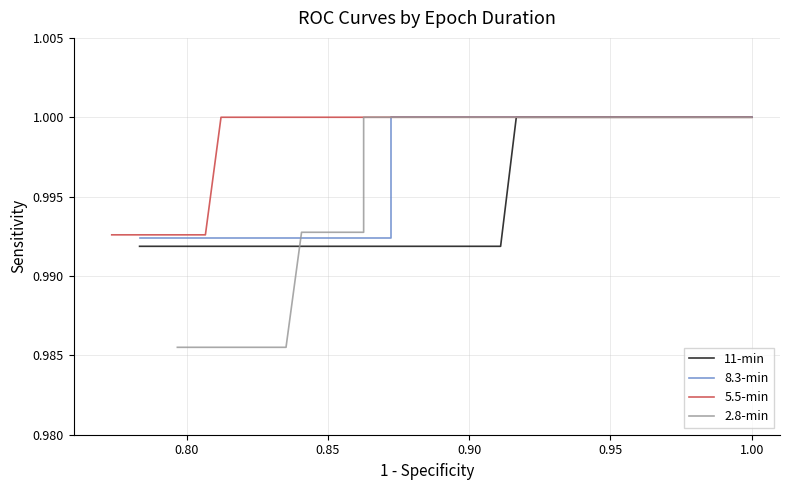

List the series in order of their peak value, lowest first.

11-min, 8.3-min, 5.5-min, 2.8-min